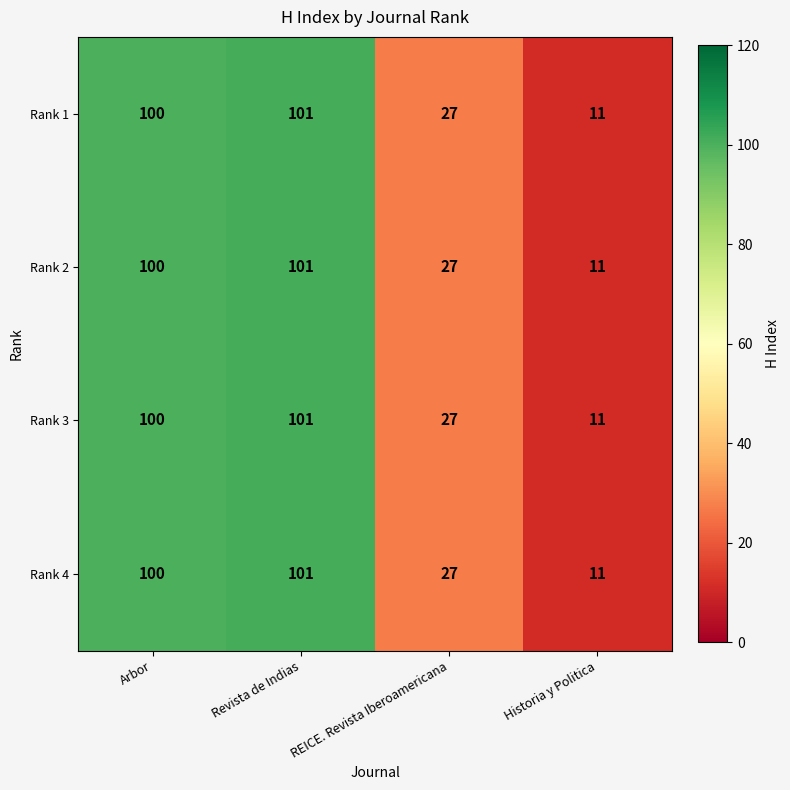

What value does the Rank 1 series have at Revista de Indias, to the nearest 10?

100